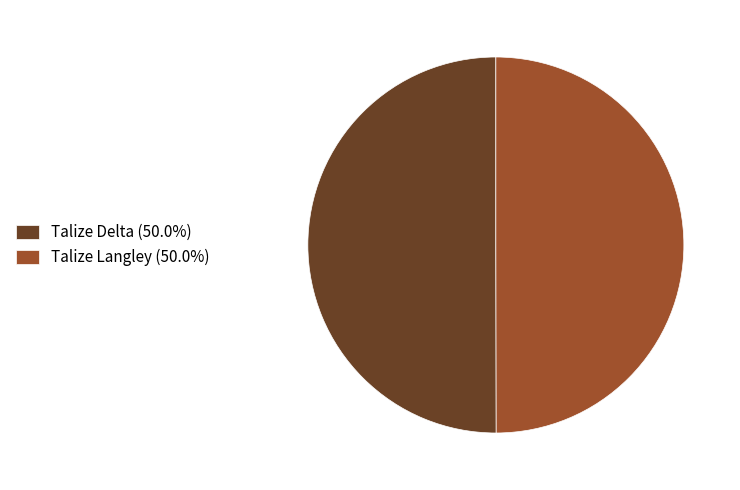

Count the number of slices in the pie.

2